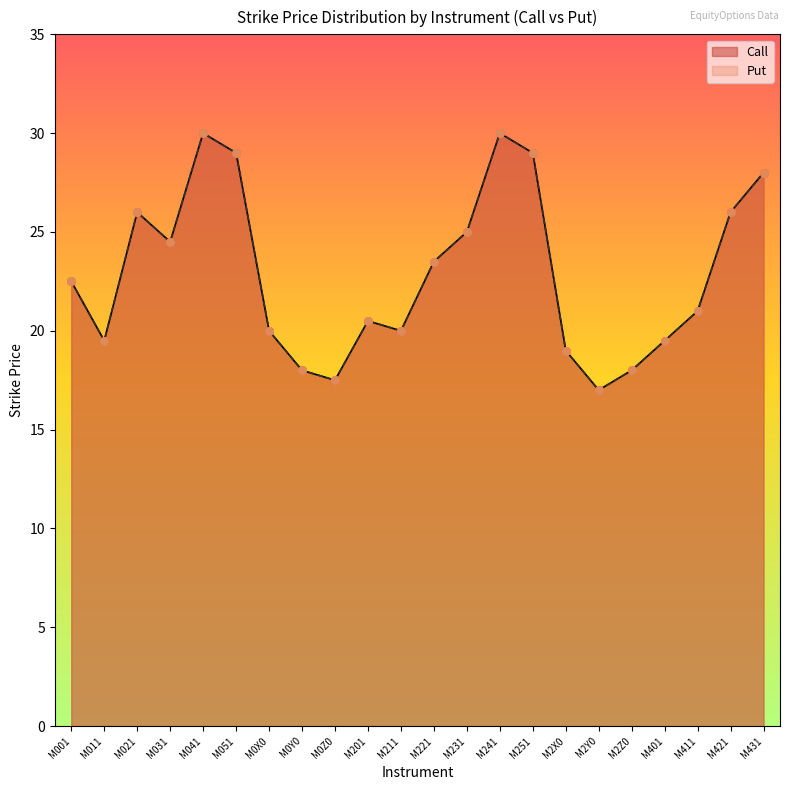

At how many categories does at least one series exceed 24?

9